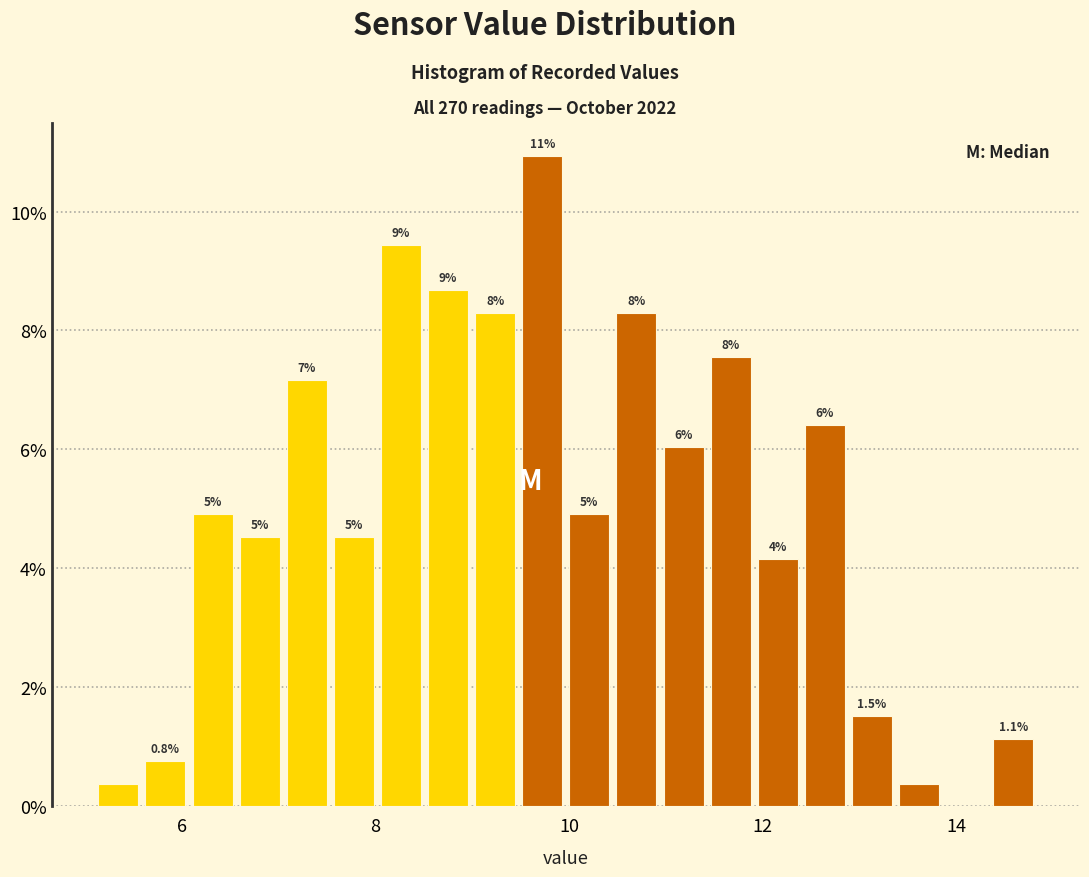

Read against the x-axis, roughly where is the centre of the tallest bar?

9.8